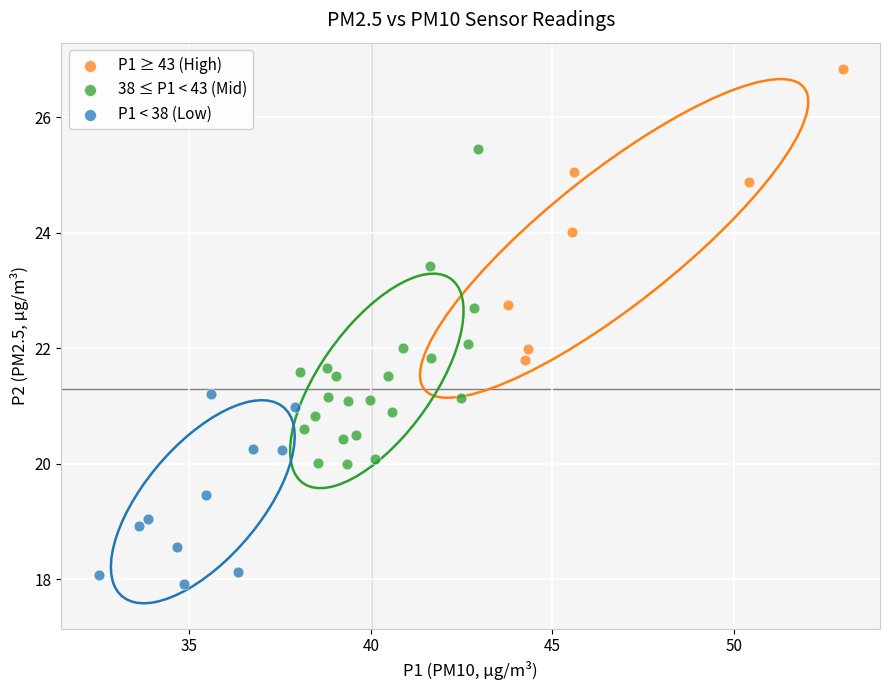

Which series contains the highest Y value?

P1 ≥ 43 (High)